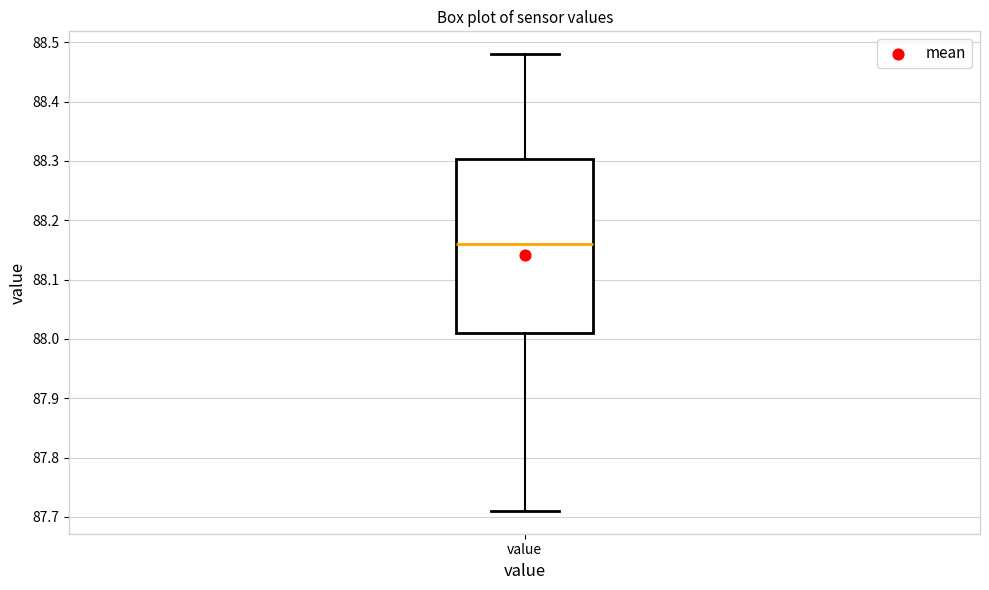

Where does the upper whisker of the box for value end on the y-axis? The values are not printed on the chart, so give them approximately, as read against the axis.

88.48